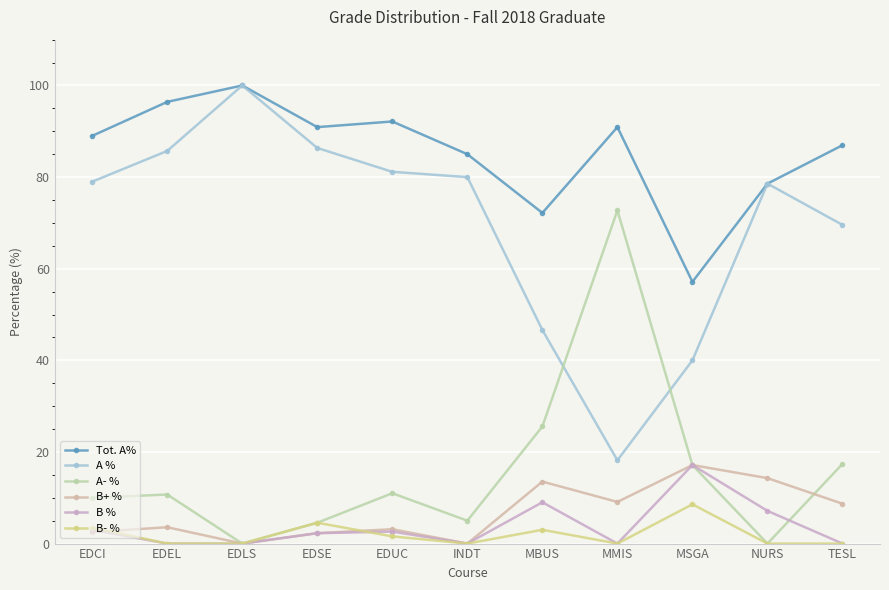

Count the number of categories in the chart.

11